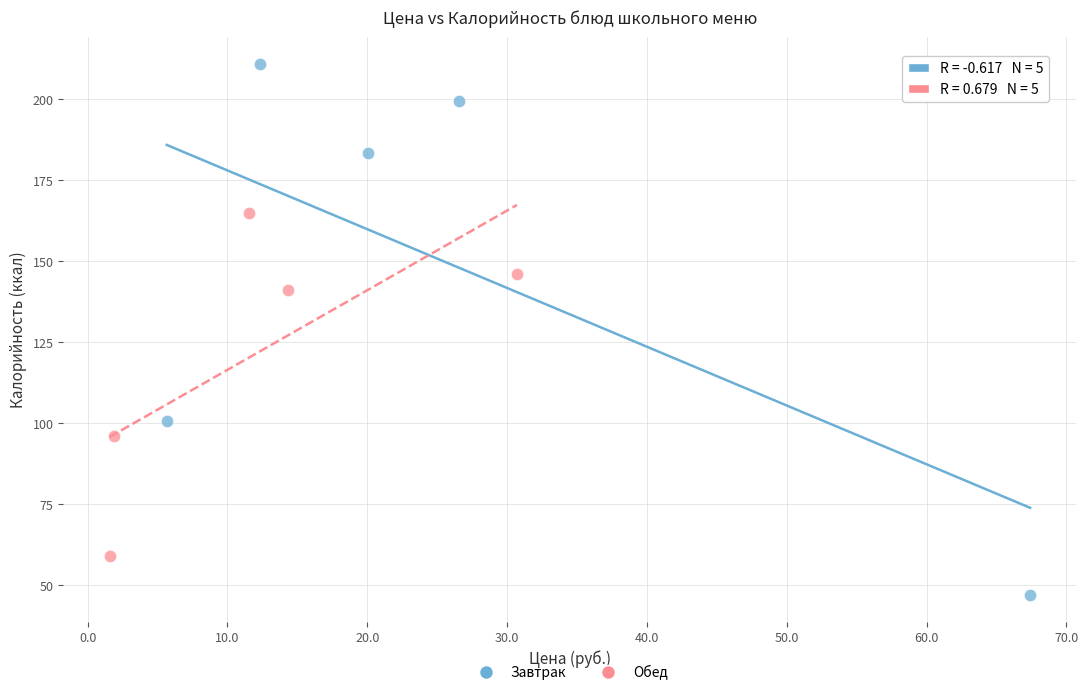

Which series contains the lowest Y value?

Завтрак